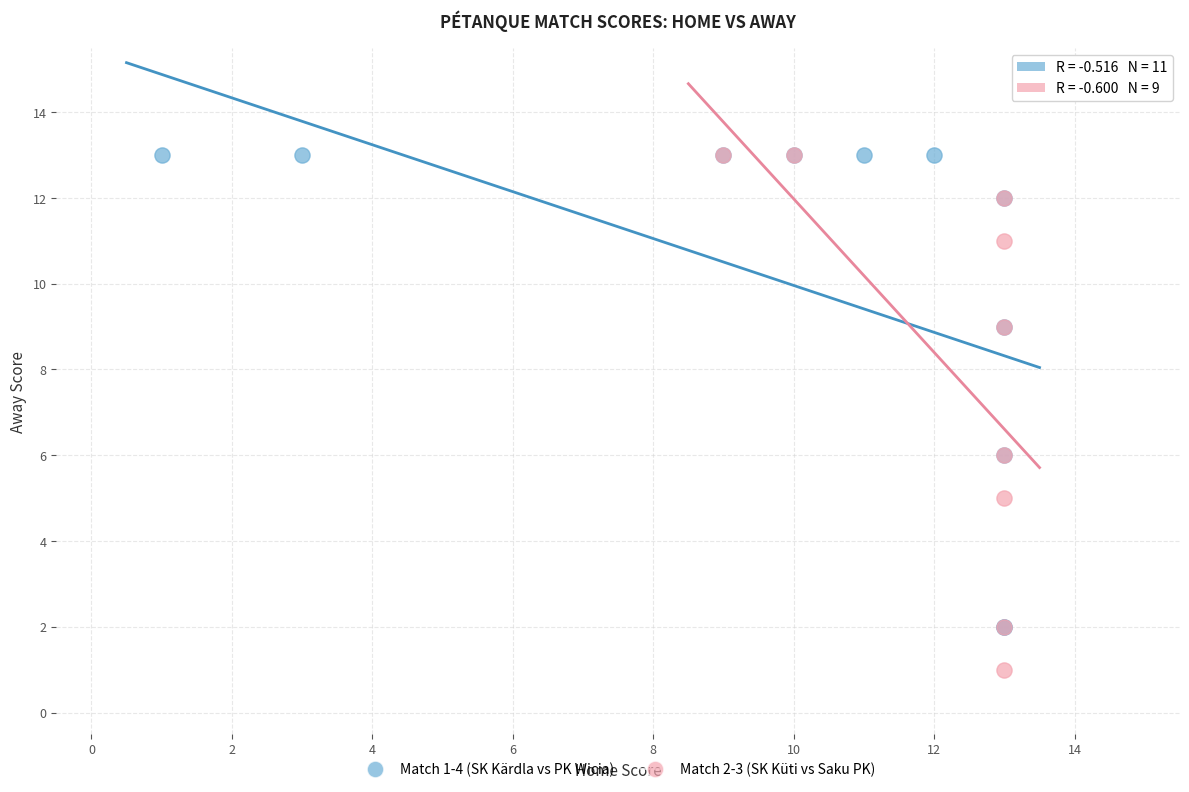

Which series has the widest spread of Y values?

Match 2-3 (SK Küti vs Saku PK)